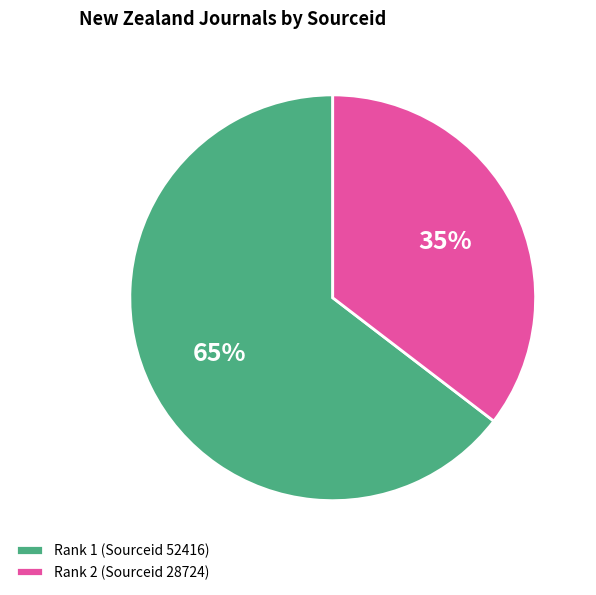

True or false: Rank 1 (Sourceid 52416) accounts for 78% of the total.

False